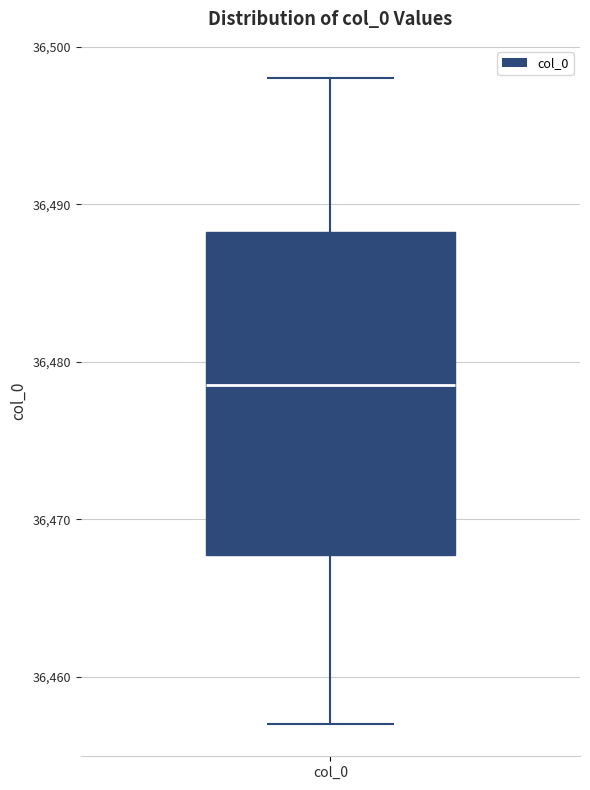

Transcribe this box plot: give where the median line is, the range the box spans, and where the two whiskers end, as read against the y-axis. The values are not printed on the chart, so give them approximately, as read against the axis.

median 36479, box 36468 to 36488, whiskers 36457 to 36498